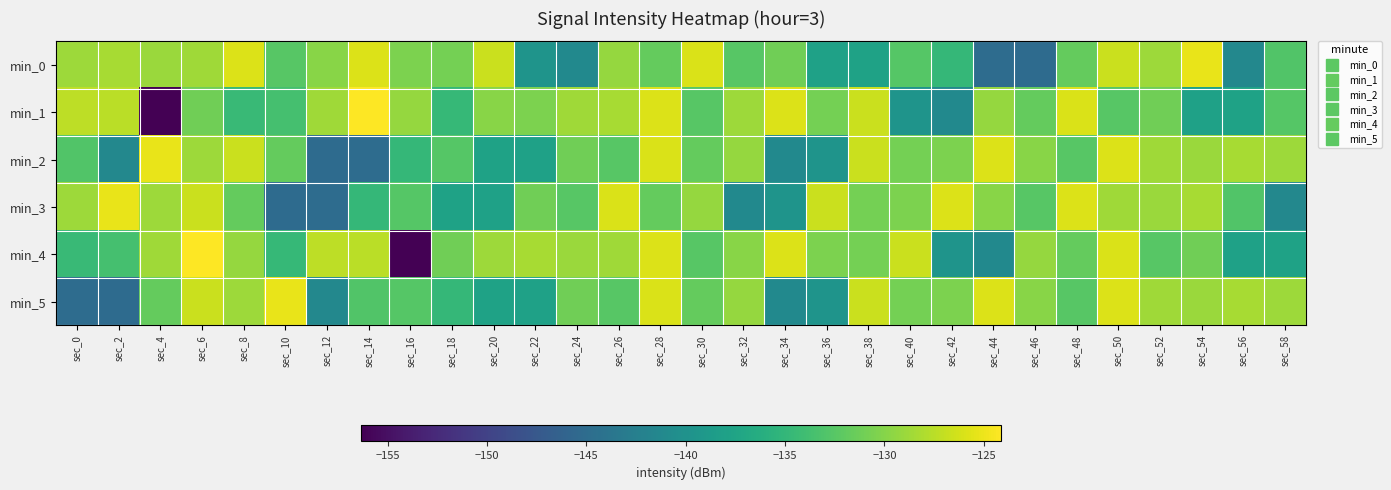

Which series has the largest range (max minus min)?

min_1